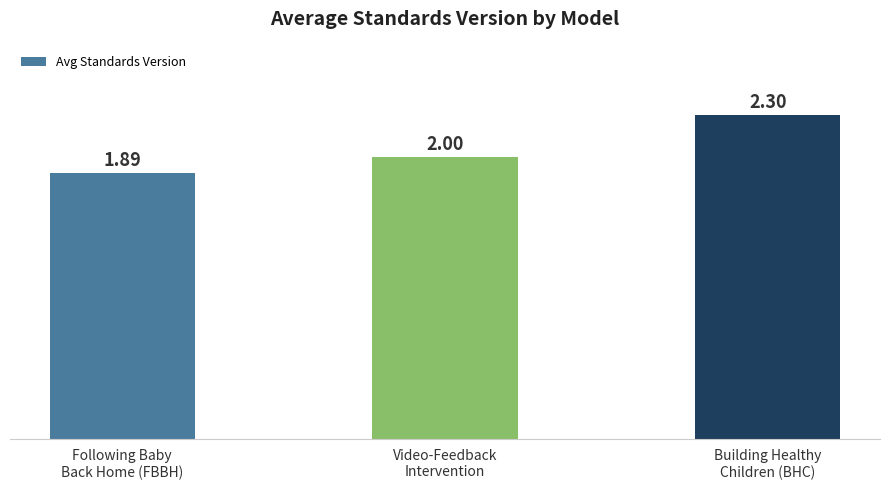

List the labels in order of value, largest first.

Building Healthy
Children (BHC), Video-Feedback
Intervention, Following Baby
Back Home (FBBH)